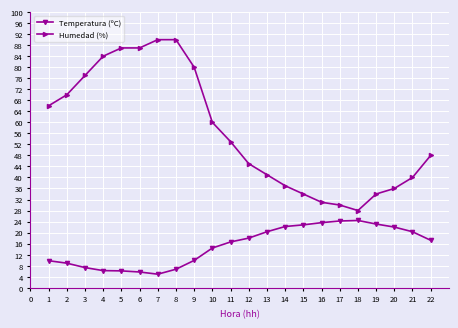

Between 2 and 12, which series saw the biggest shift?

Humedad (%)